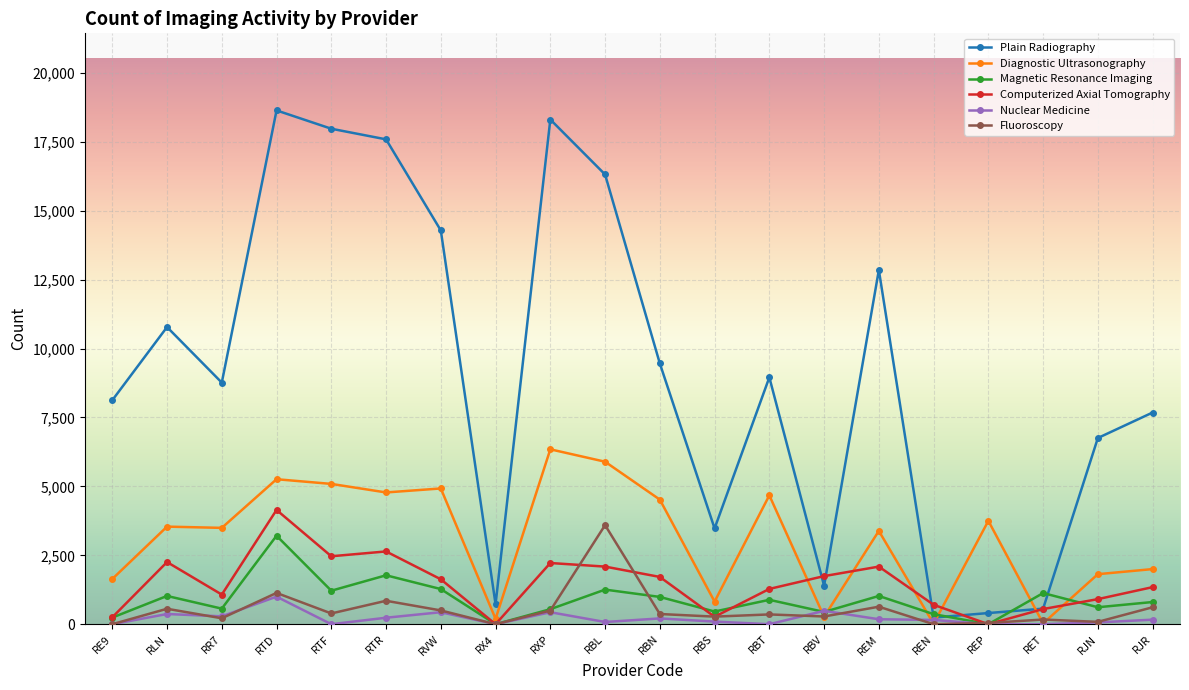

How many data points does each series have?

20